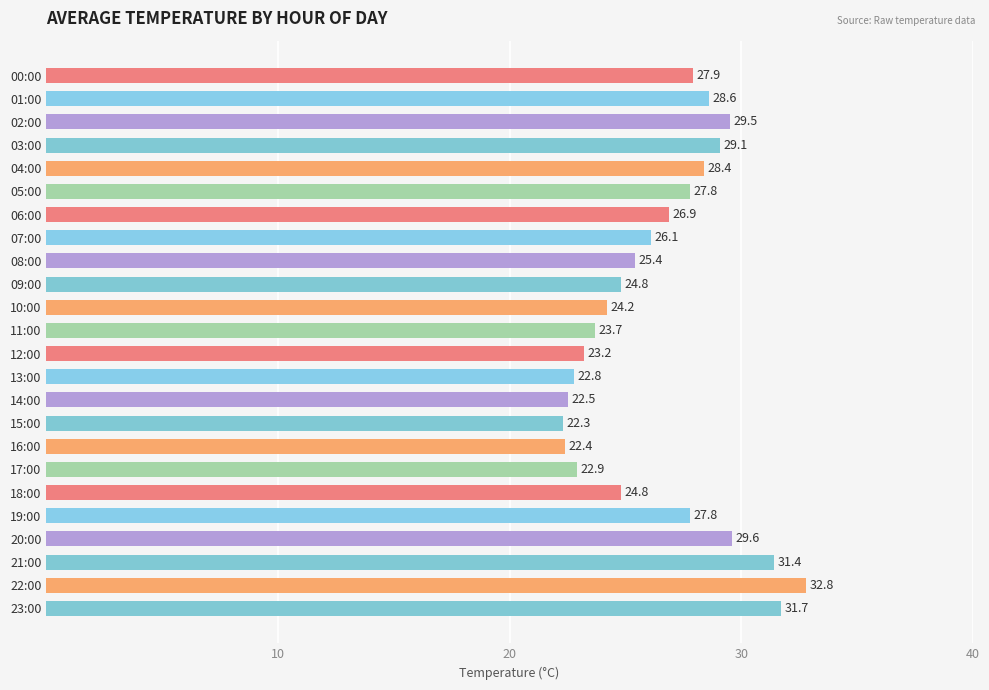

Is it true that the value at 13:00 is 22.8?

True